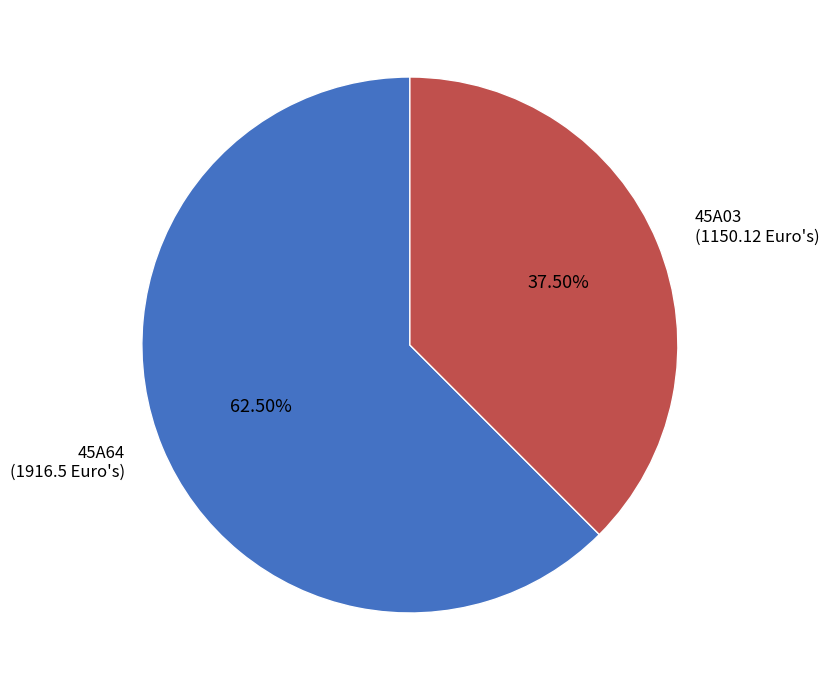

Is there any slice that represents more than half of the pie?

Yes